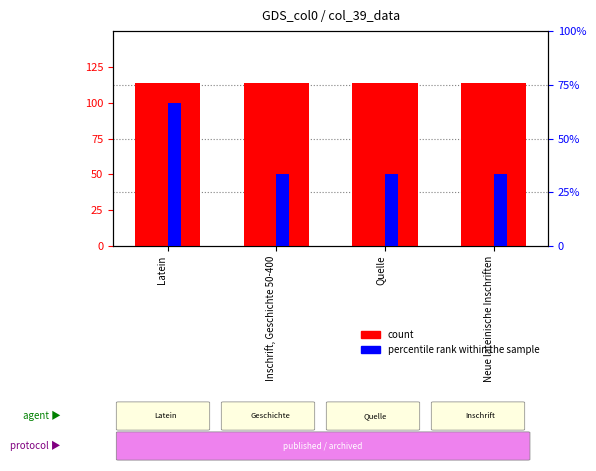

Is the value of percentile rank within the sample at Neue lateinische Inschriften greater than the value of count at Latein?

No